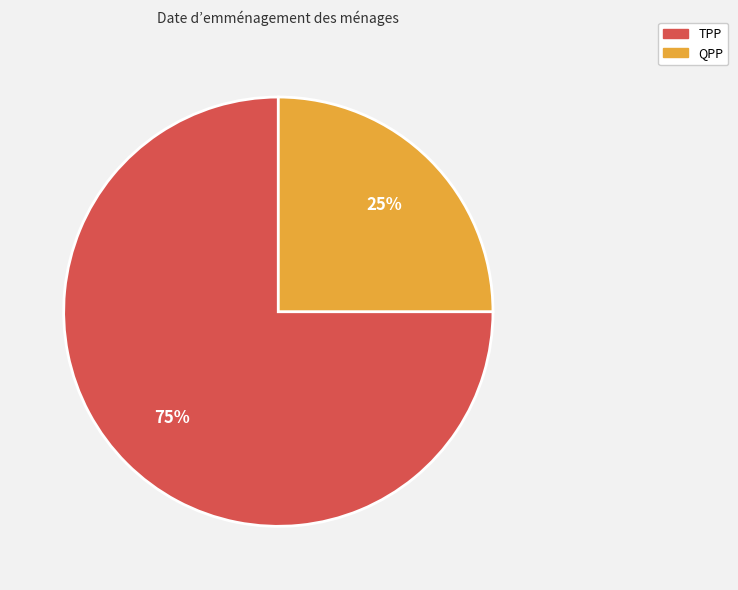

Combined, do TPP and QPP account for over 50%?

Yes